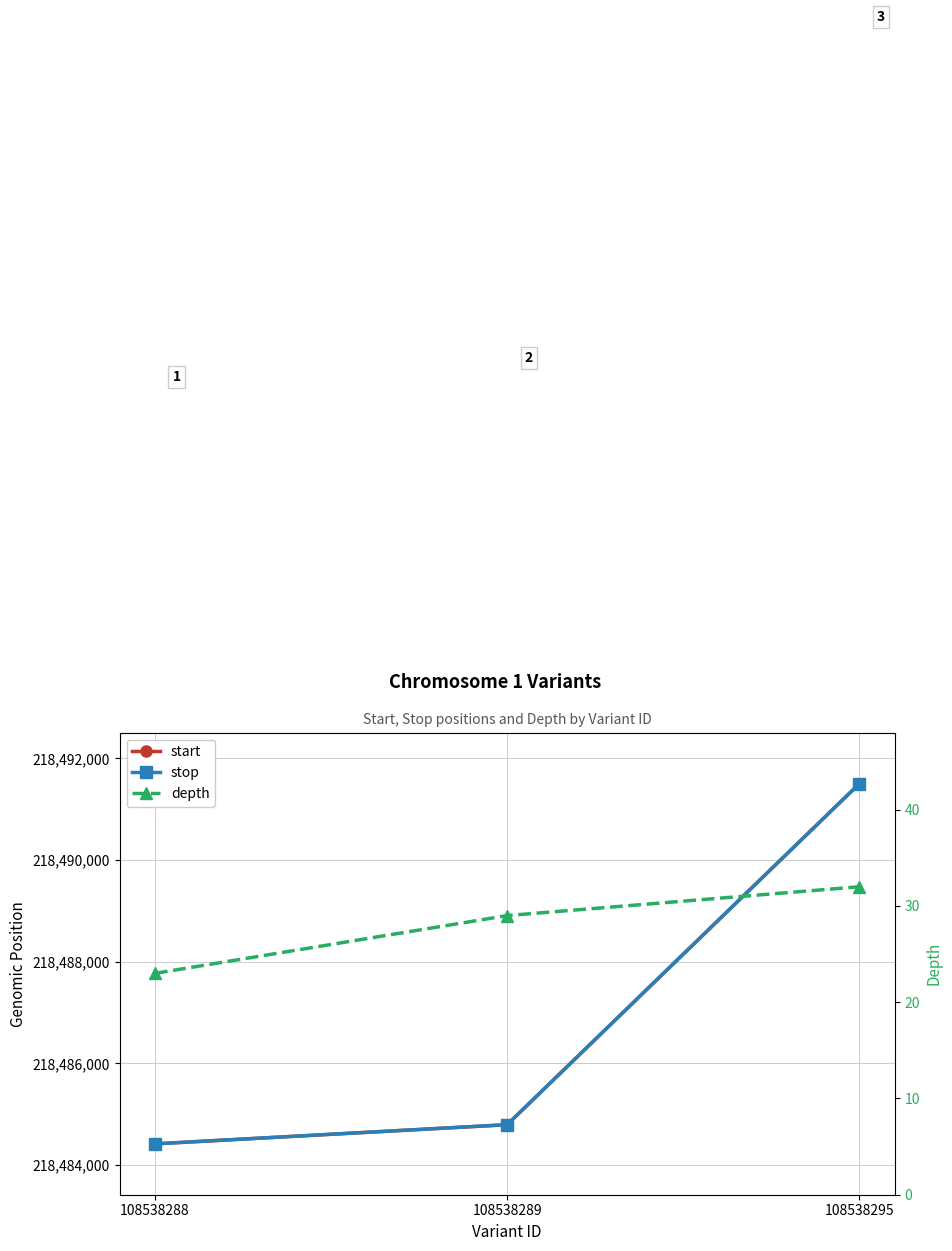

Read the start value at 108538289, to the nearest 100.

218484800